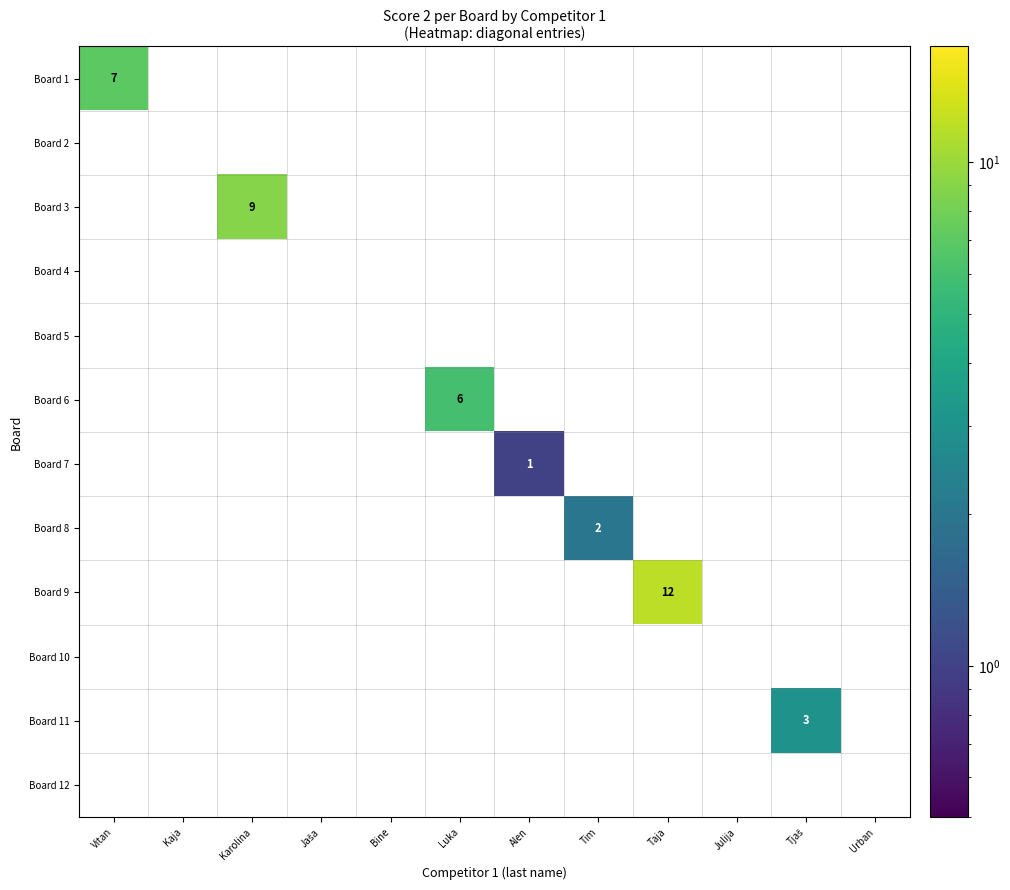

List the series in order of their peak value, lowest first.

Board 2, Board 4, Board 5, Board 10, Board 12, Board 7, Board 8, Board 11, Board 6, Board 1, Board 3, Board 9